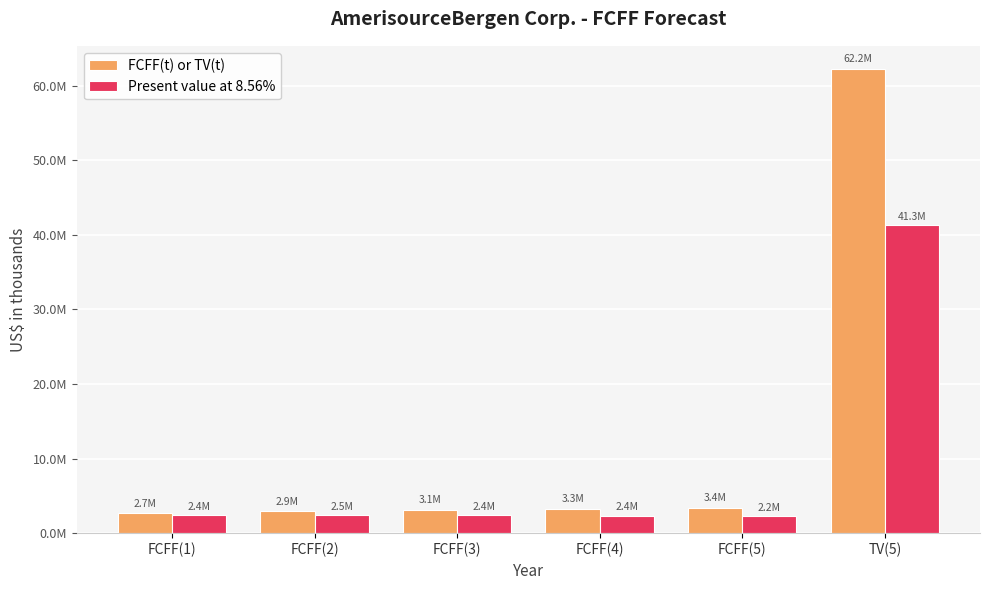

The value of Present value at 8.56% at FCFF(5) is 982047. True or false?

False